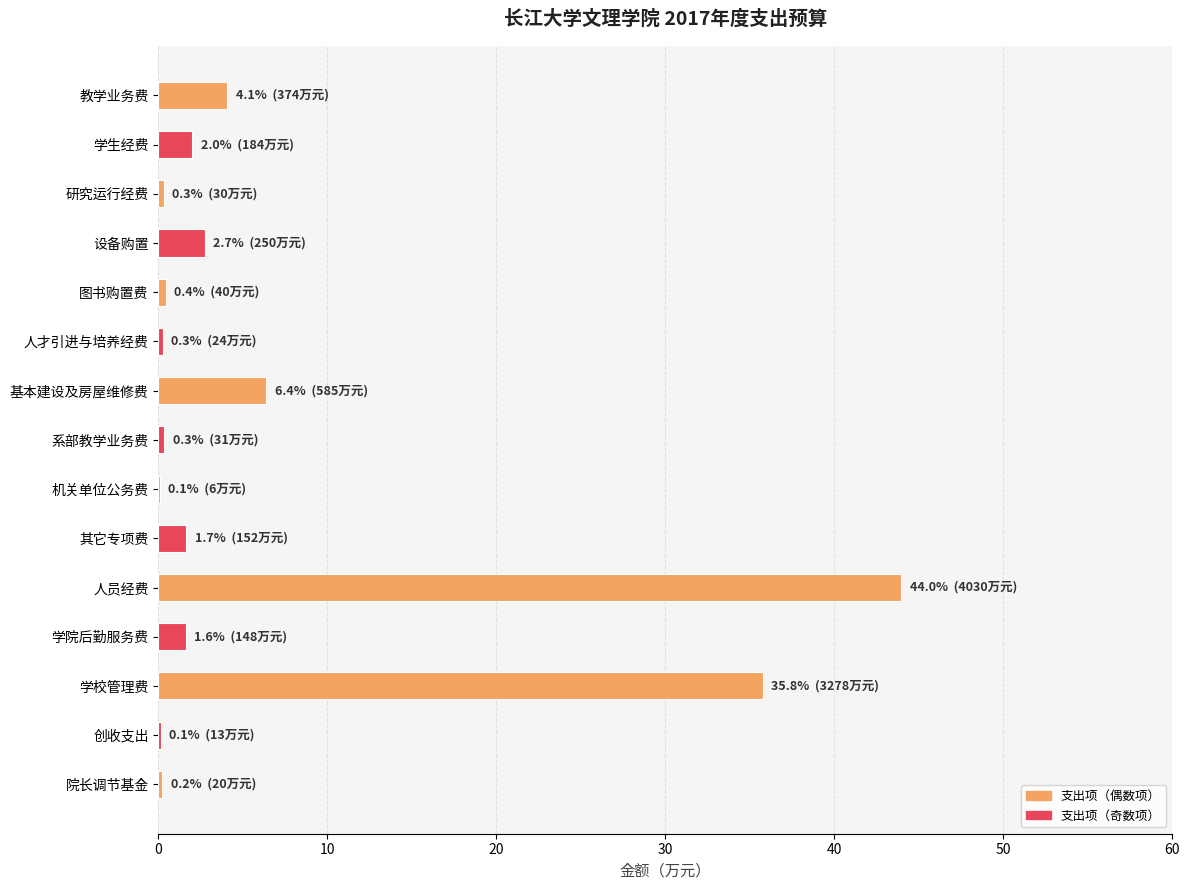

Read the value at 学生经费.

2.0